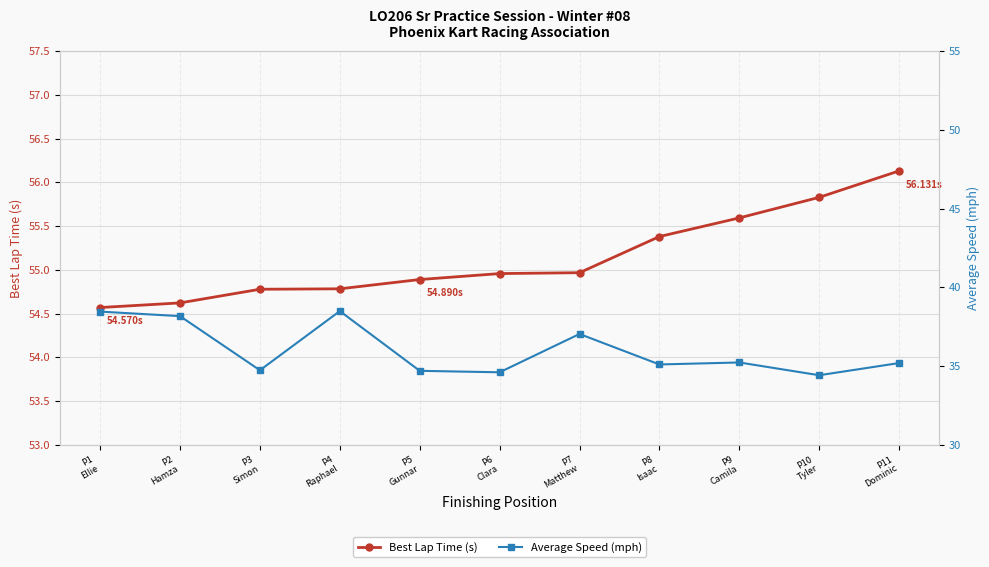

How many values in the Average Speed (mph) series are below 35?

4